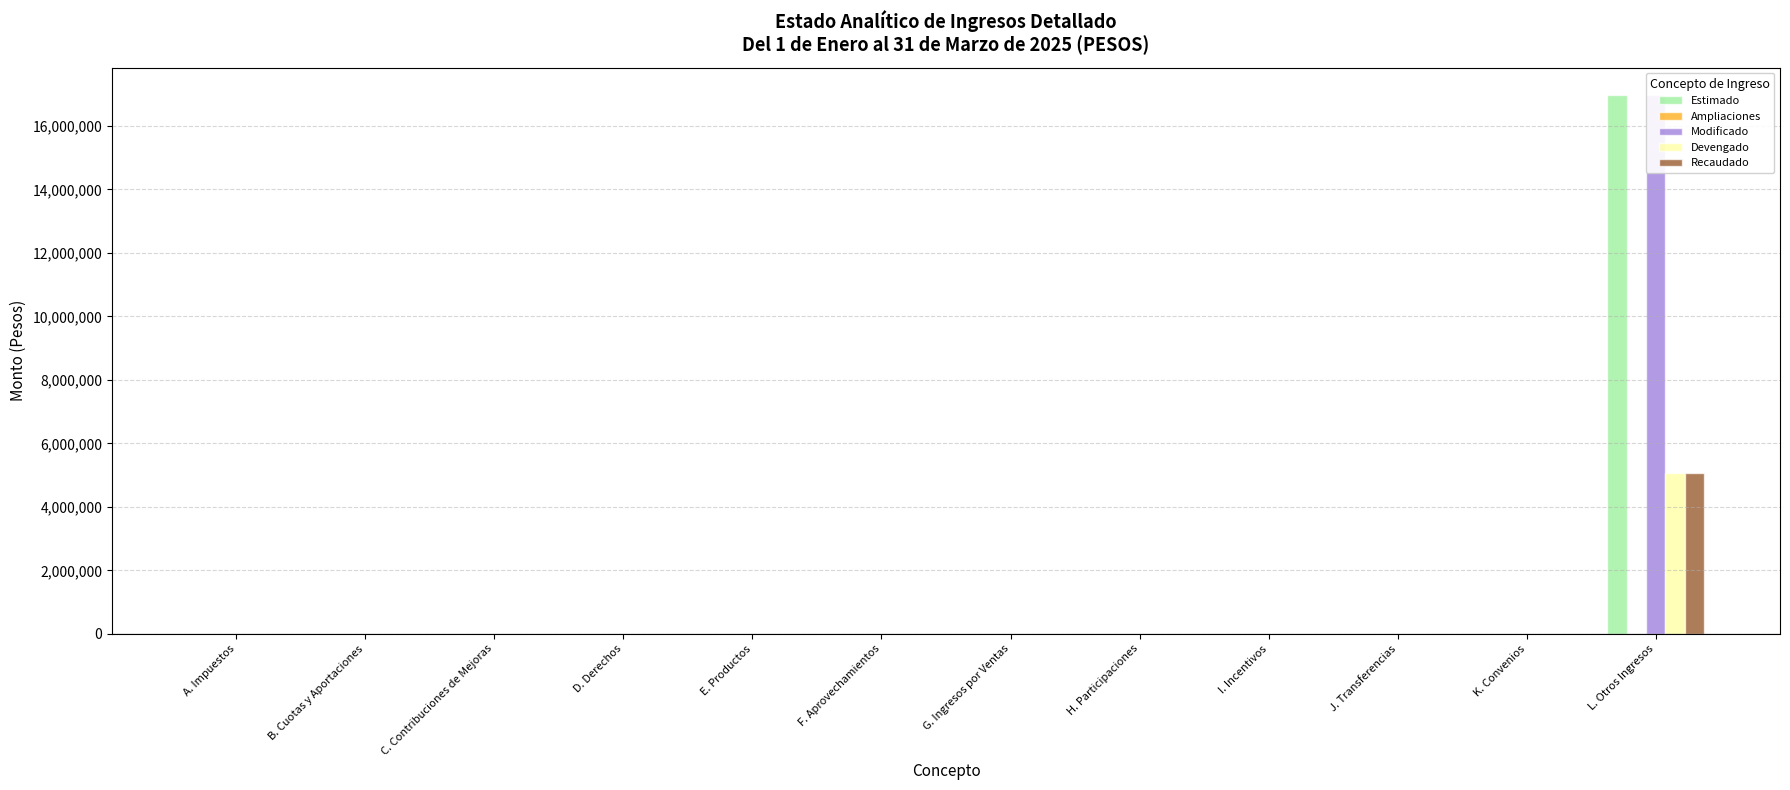

What is the sum of all Recaudado values?

5076459.8